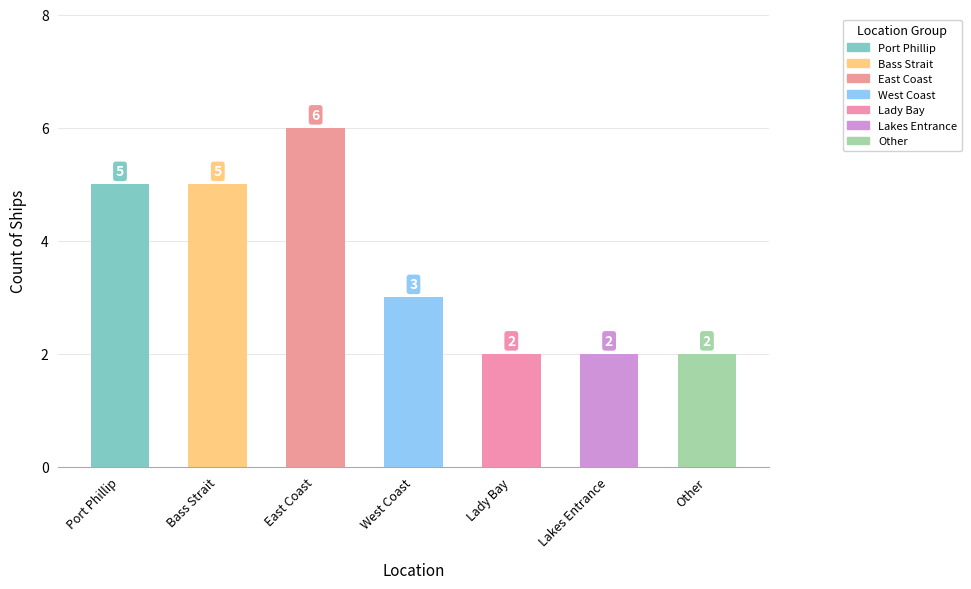

What is the label of the 3rd bar from the left?

East Coast